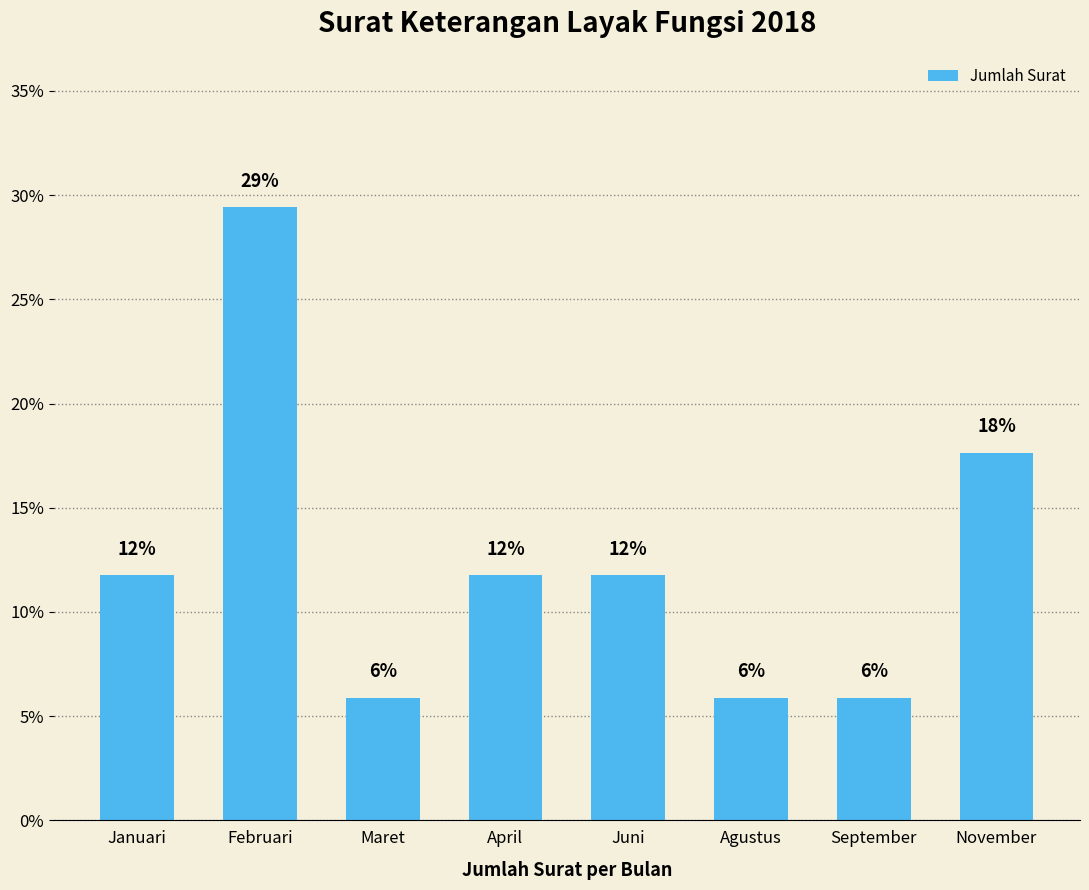

Does the chart contain any negative values?

No